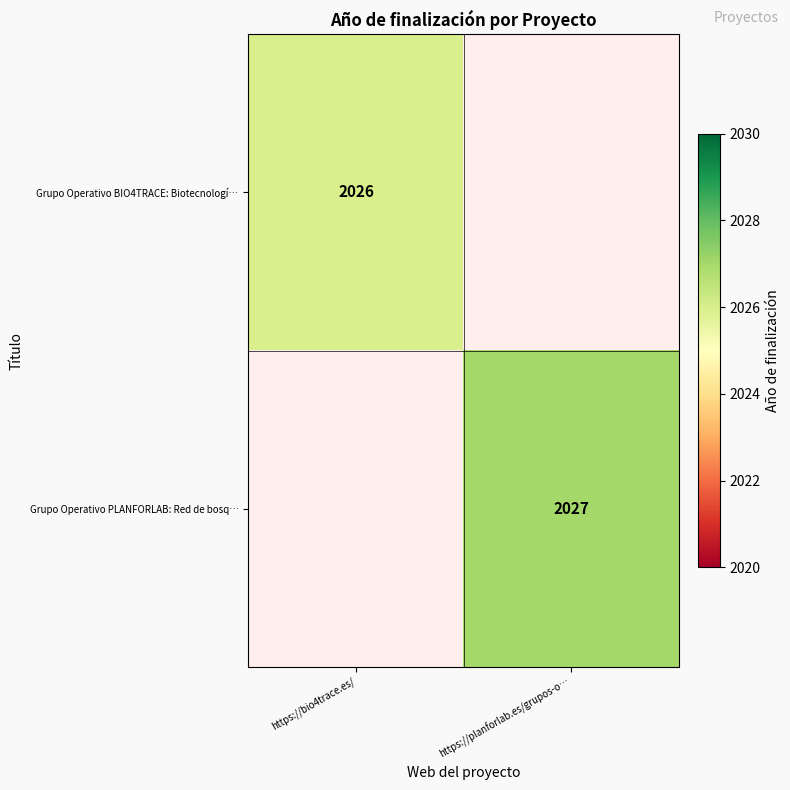

True or false: Grupo Operativo BIO4TRACE: Biotecnologí… has a value of 1036 at https://bio4trace.es/.

False